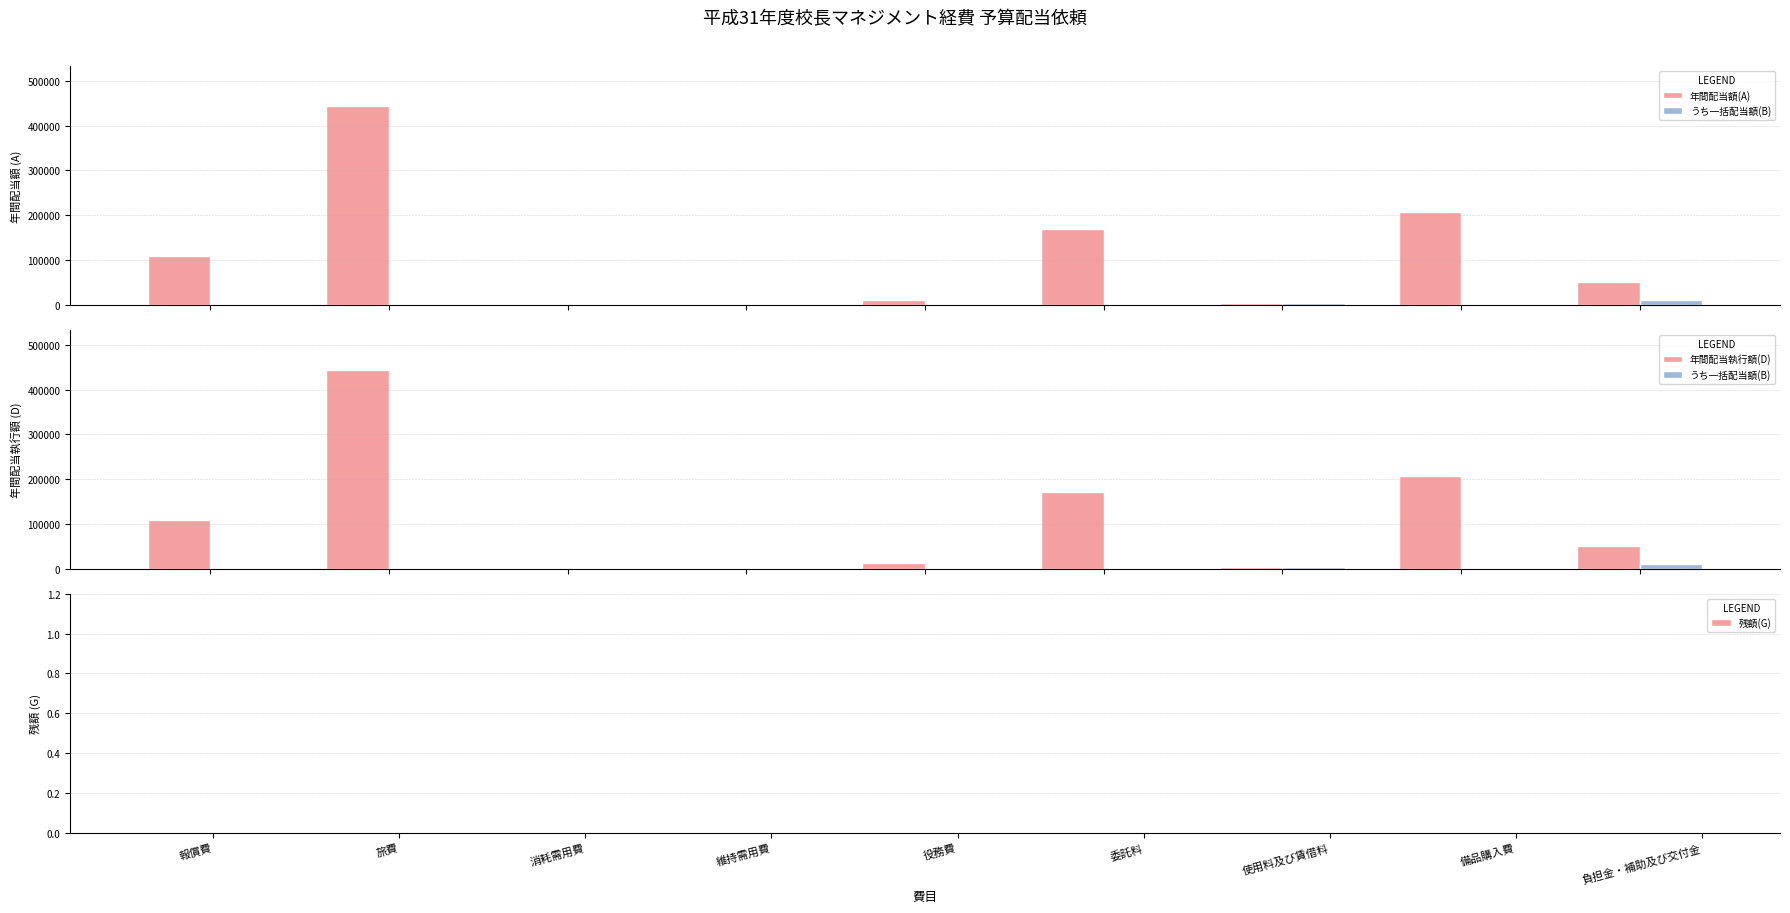

How many values in the 年間配当額(A) series exceed 51480?

4